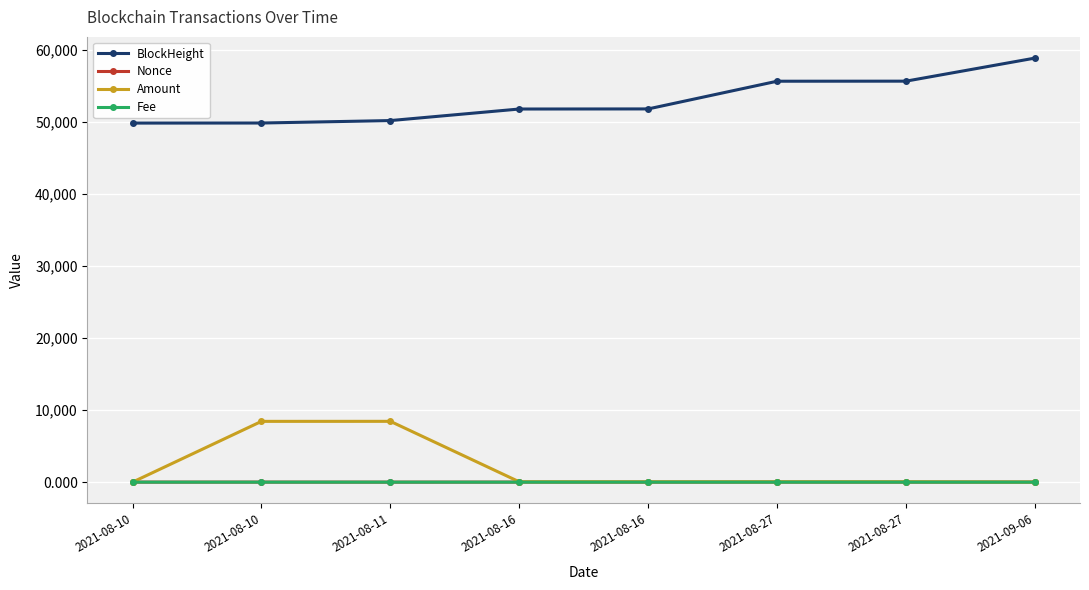

Reading right to left, extract all data points from this chart.

BlockHeight: 2021-09-06=58810.0	2021-08-27=55611.0	2021-08-27=55602.0	2021-08-16=51760.0	2021-08-16=51747.0	2021-08-11=50145.0	2021-08-10=49805.0	2021-08-10=49796.0
Nonce: 2021-09-06=7.0	2021-08-27=2.0	2021-08-27=6.0	2021-08-16=1.0	2021-08-16=5.0	2021-08-11=0.0	2021-08-10=4.0	2021-08-10=3.0
Amount: 2021-09-06=6.1	2021-08-27=50.3	2021-08-27=50.4	2021-08-16=46.8	2021-08-16=46.9	2021-08-11=8432.9	2021-08-10=8429.0	2021-08-10=5.0
Fee: 2021-09-06=0.0	2021-08-27=0.1	2021-08-27=0.0	2021-08-16=0.1	2021-08-16=0.2	2021-08-11=0.1	2021-08-10=0.0	2021-08-10=0.5